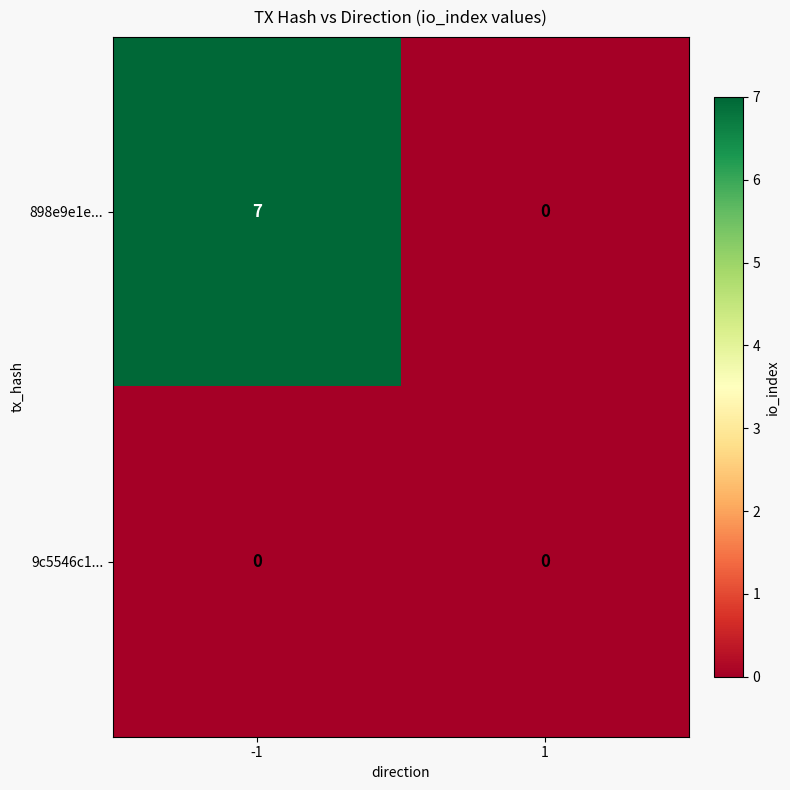

Reading left to right, what are all the values shown in this chart?

898e9e1e...: 7	0
9c5546c1...: 0	0